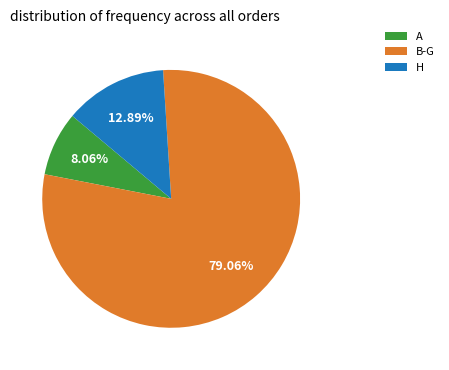

Count the number of slices in the pie.

3